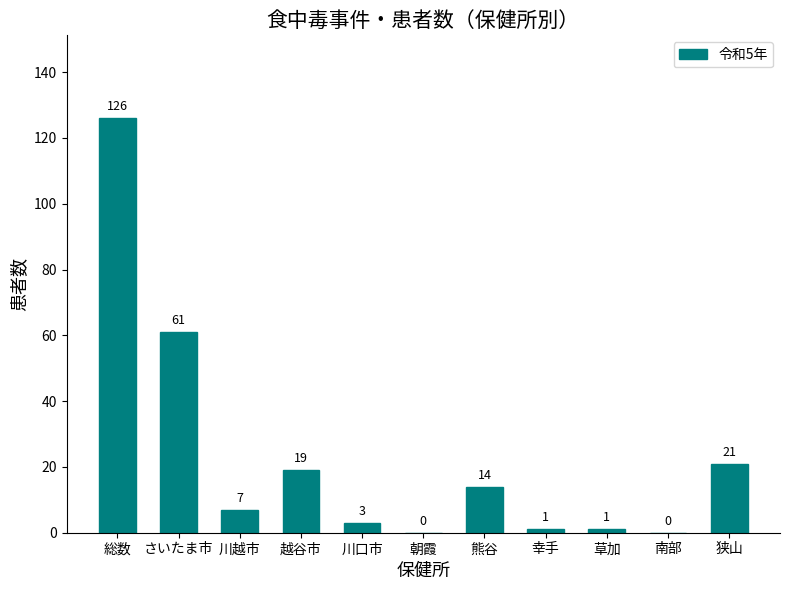

Reading left to right, extract all data points from this chart.

126	61	7	19	3	0	14	1	1	0	21